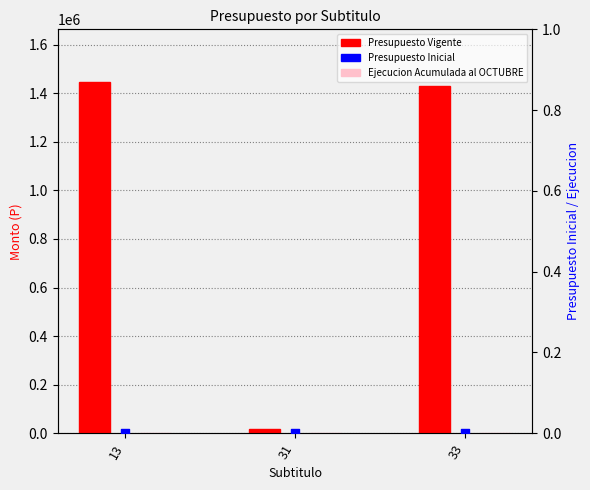

Which series reaches the maximum Y coordinate?

Presupuesto Vigente